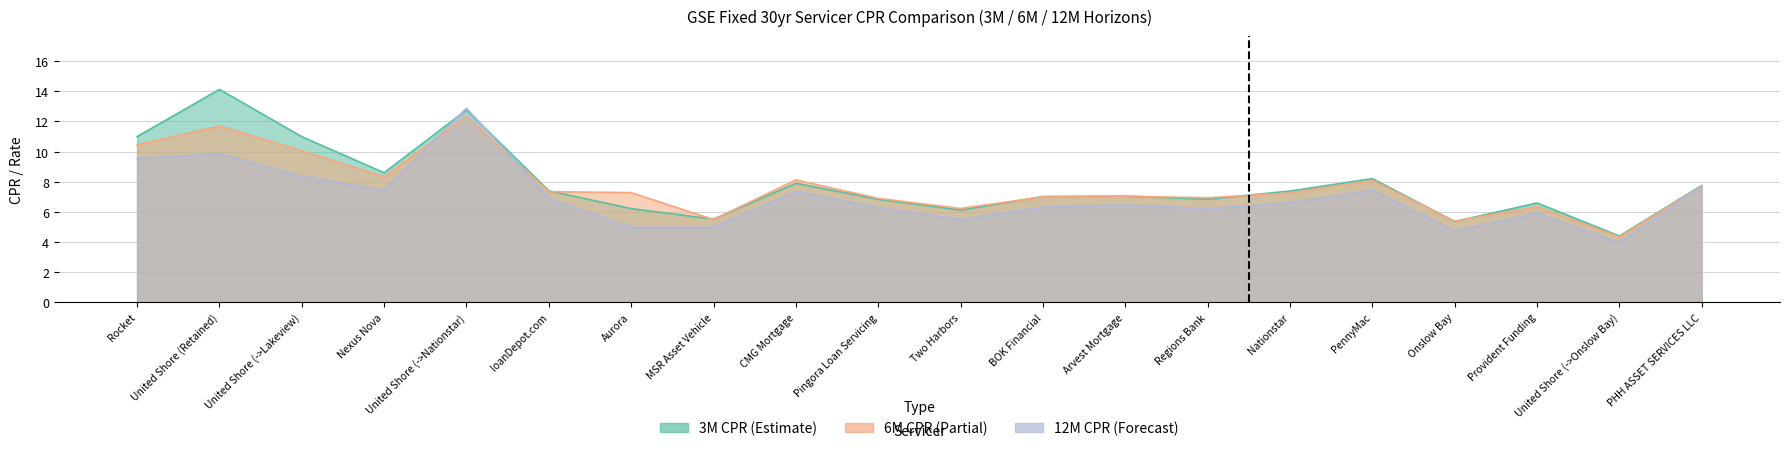

What is the difference between the highest and lowest values at PennyMac?

0.8